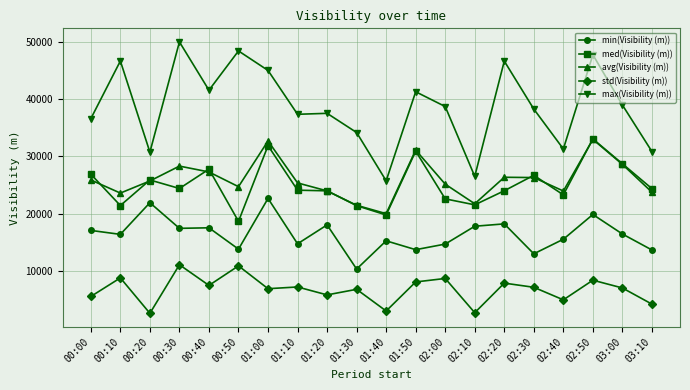

The med(Visibility (m)) series shows 19762 at 01:40. True or false?

True